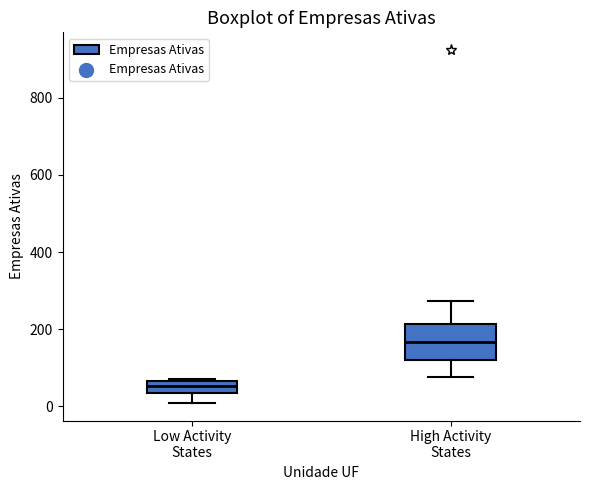

Comparing the boxes themselves (not the whiskers), which one is the tallest?

High Activity States